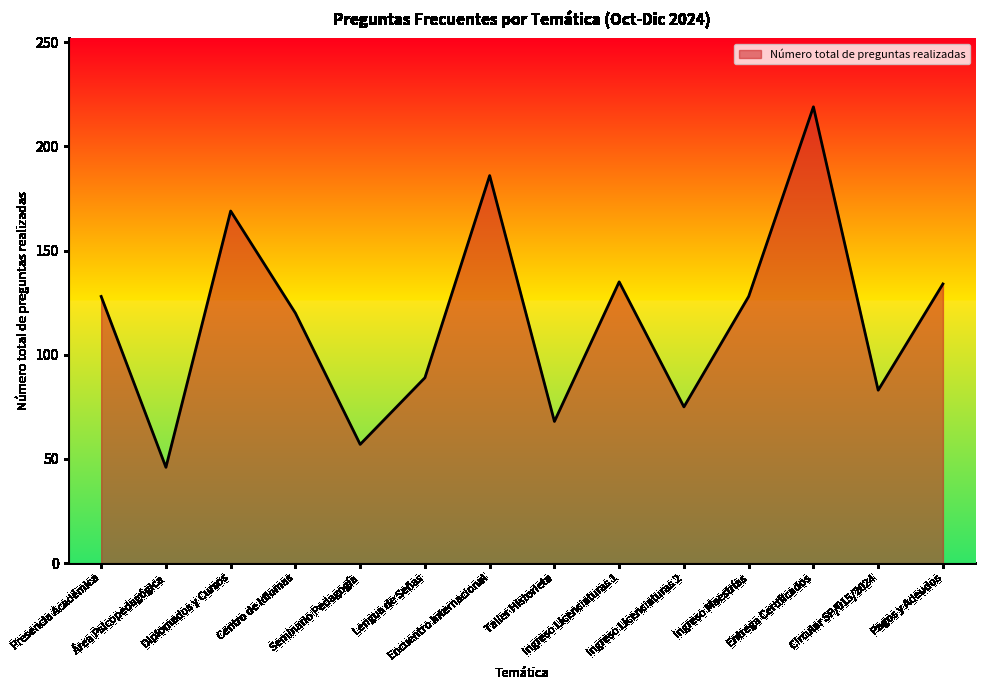

At which category does the data reach its first local peak?

Diplomados y Cursos